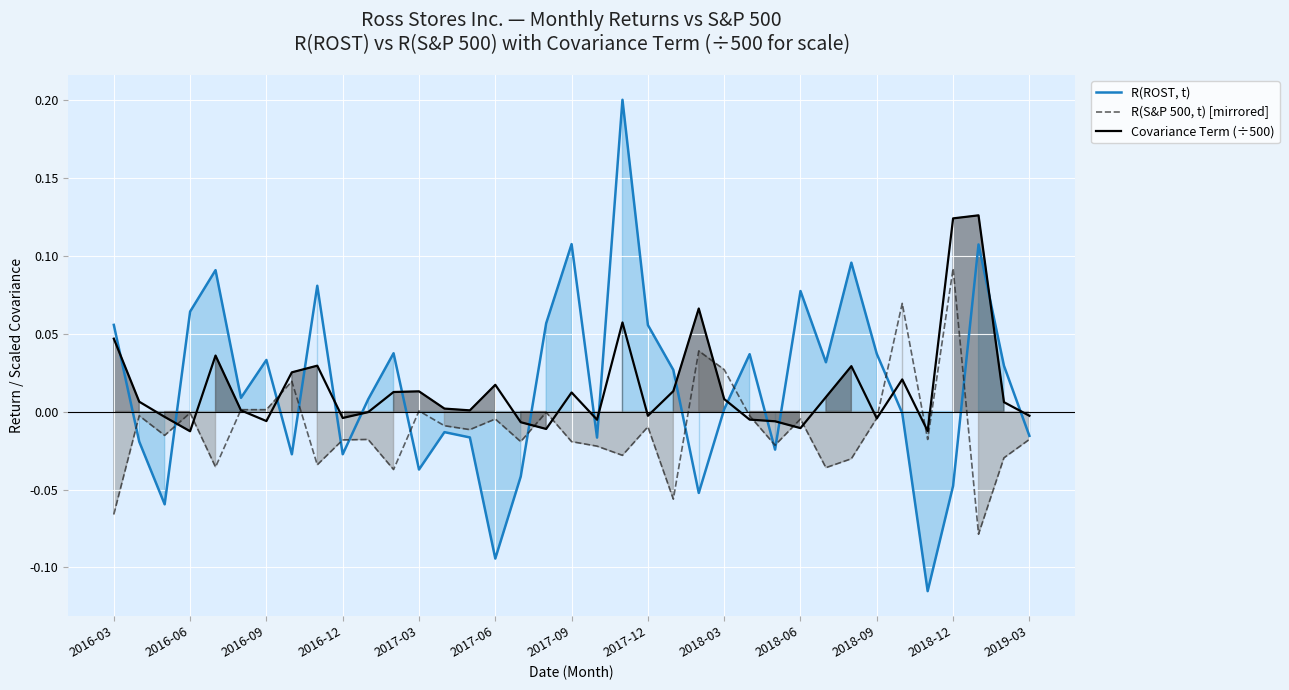

What is the difference between the maximum and second lowest values in the Covariance Term (÷500) series?

0.1